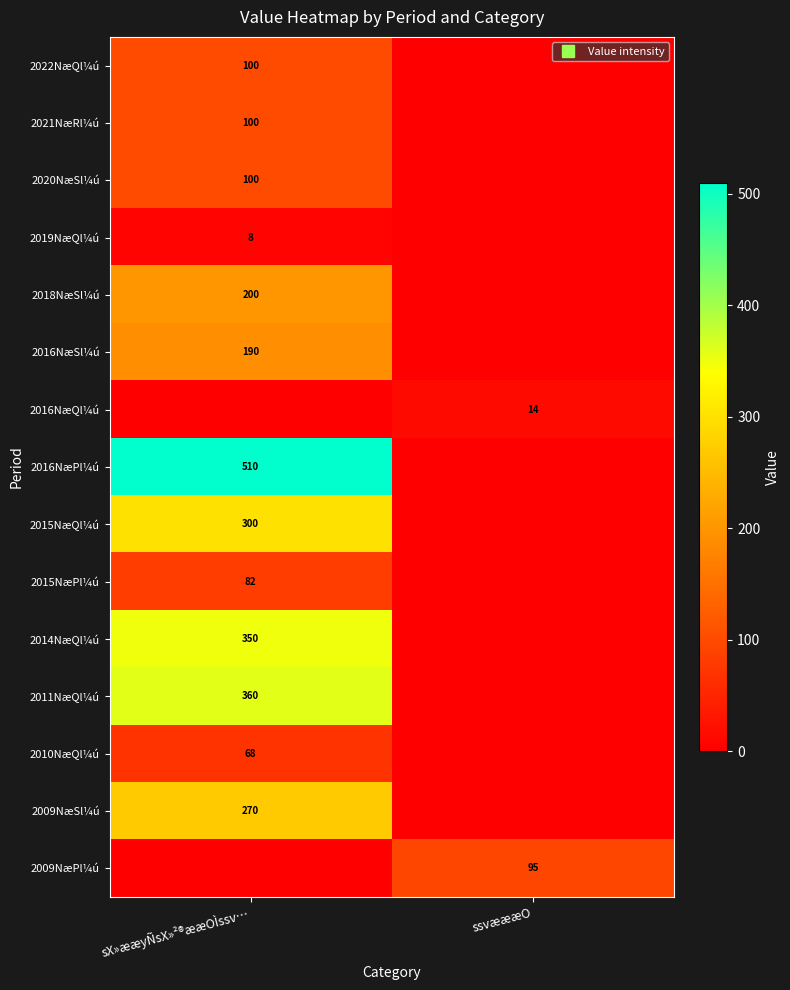

Rank the series by their maximum value, from lowest to highest.

2019NæQl¼ú, 2016NæQl¼ú, 2010NæQl¼ú, 2015NæPl¼ú, 2009NæPl¼ú, 2022NæQl¼ú, 2021NæRl¼ú, 2020NæSl¼ú, 2016NæSl¼ú, 2018NæSl¼ú, 2009NæSl¼ú, 2015NæQl¼ú, 2014NæQl¼ú, 2011NæQl¼ú, 2016NæPl¼ú